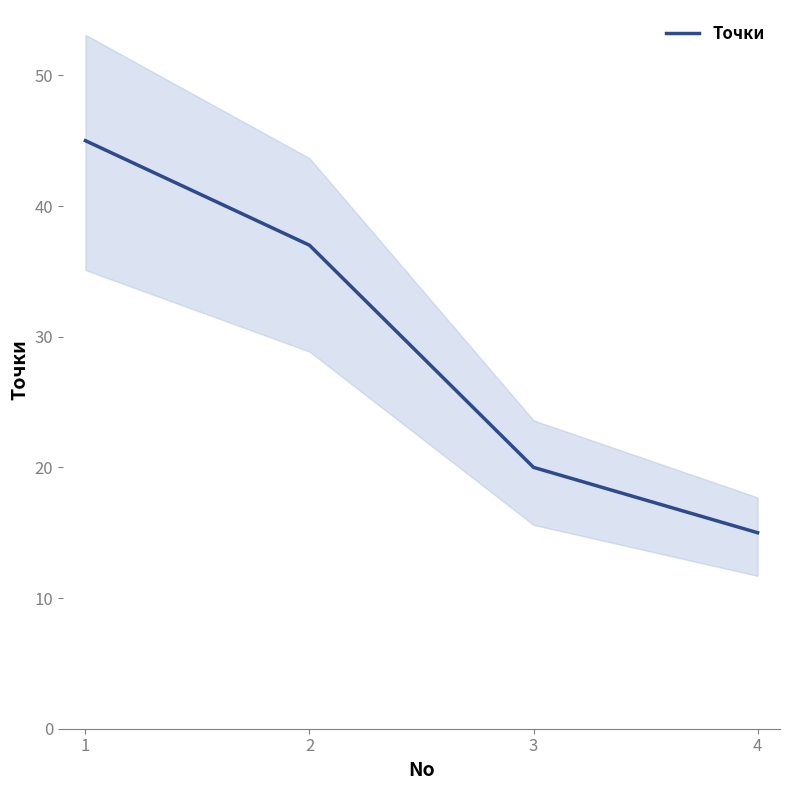

The value at 3 is 20. True or false?

True